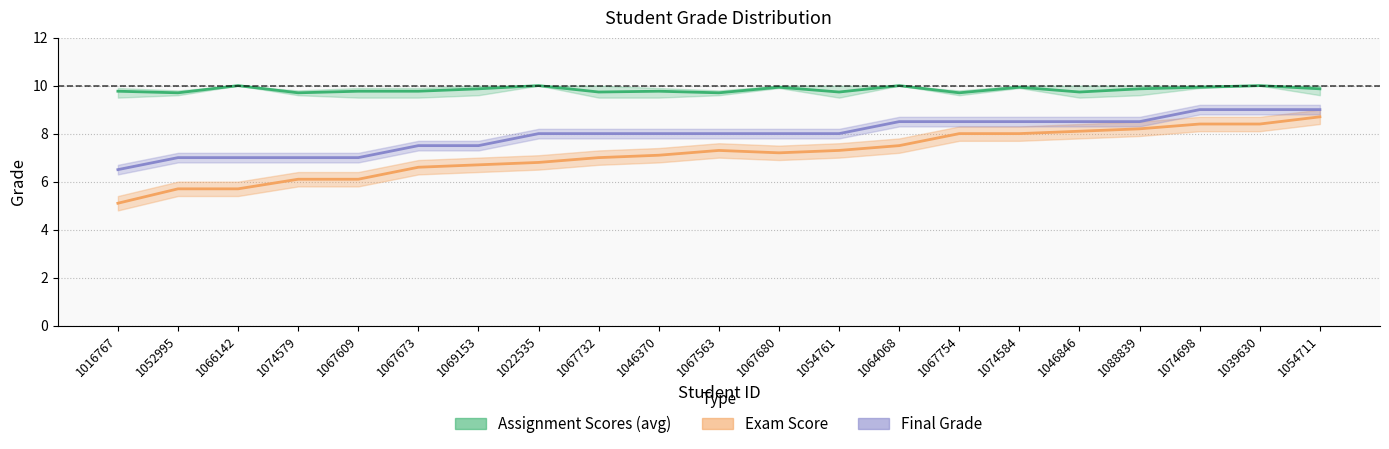

What is the minimum value shown in the chart?

5.1